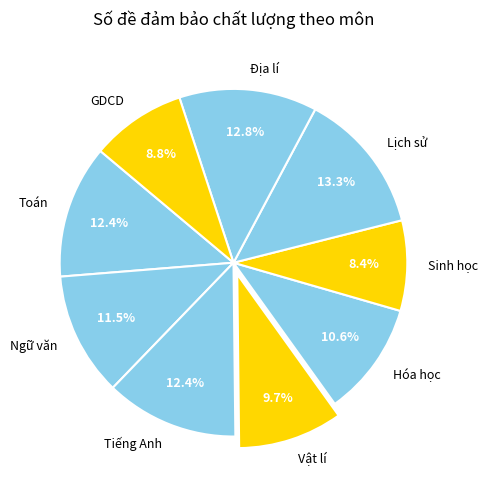

What percentage is NOT represented by Lịch sử?

86.7%